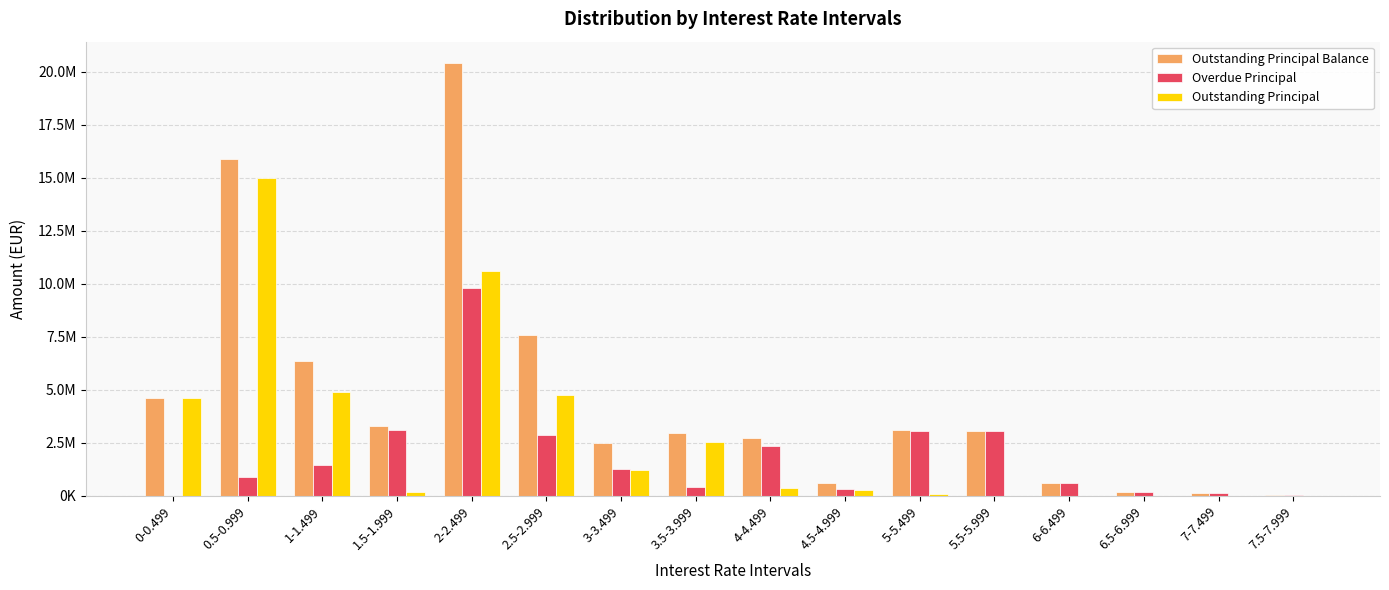

At which category does the chart reach its minimum across all series?

0-0.499